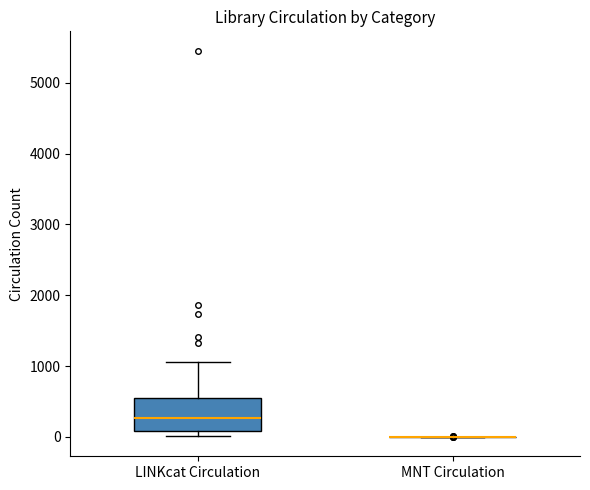

Reading left to right, transcribe this box plot: for each box, give where its median line is, the range the box spans, and where its two whiskers end, as read against the y-axis. The values are not printed on the chart, so give them approximately, as read against the axis.

LINKcat Circulation: median 300, box 100 to 600, whiskers 0 to 1100
MNT Circulation: box collapsed to a line at 0, whiskers 0 to 0